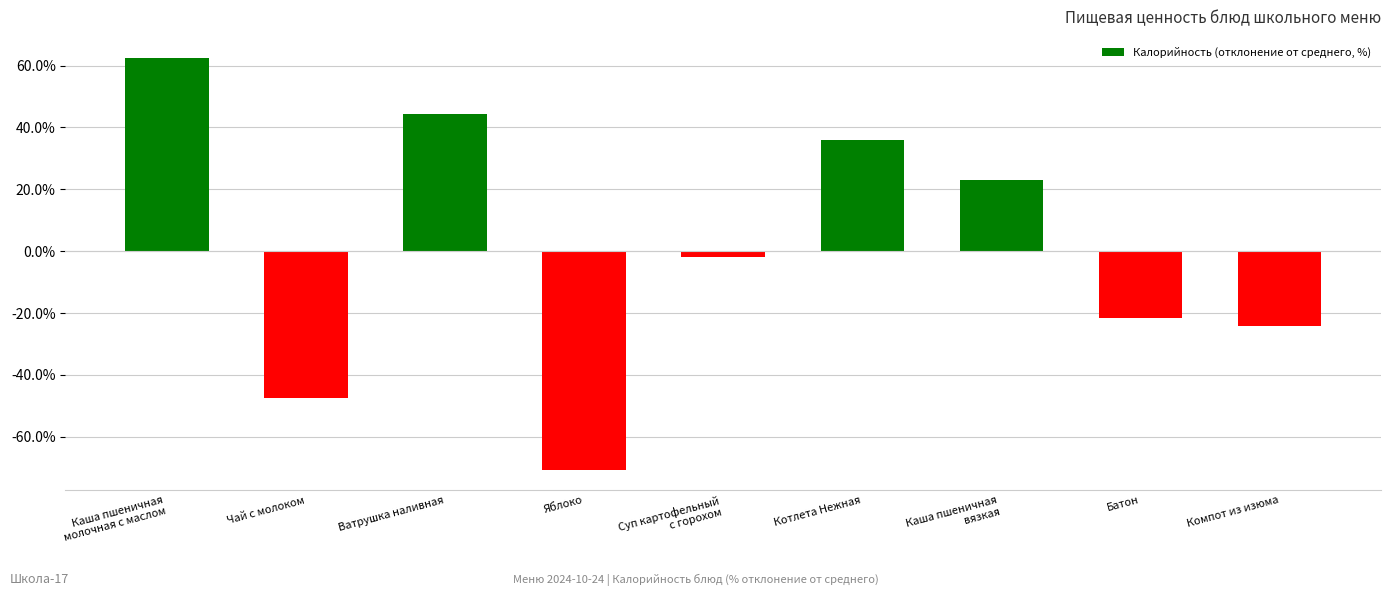

What is the greatest value displayed?

62.6